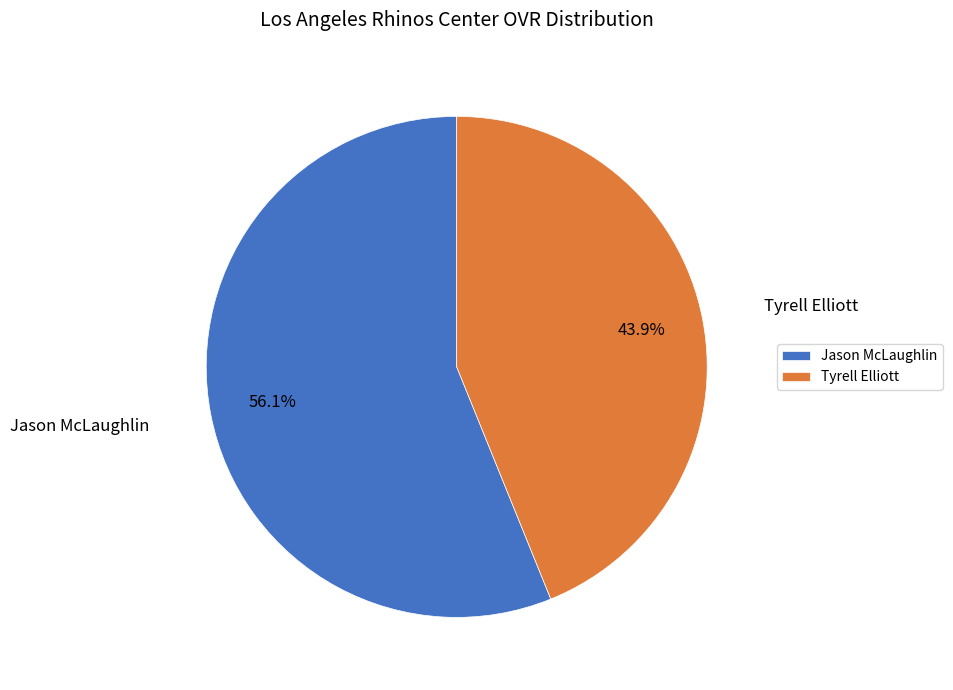

How many segments does this pie chart have?

2